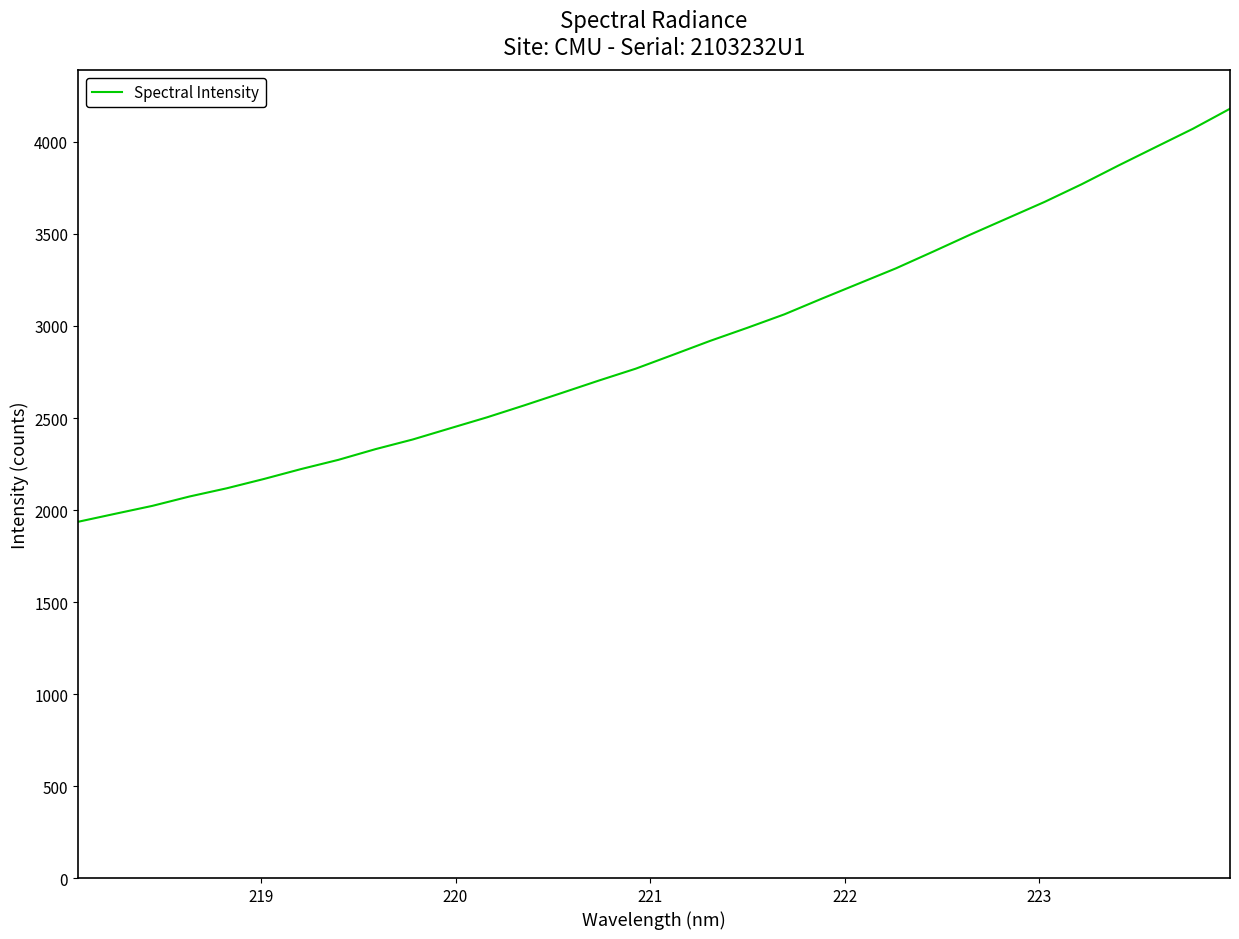

What is the greatest value displayed?

4180.7